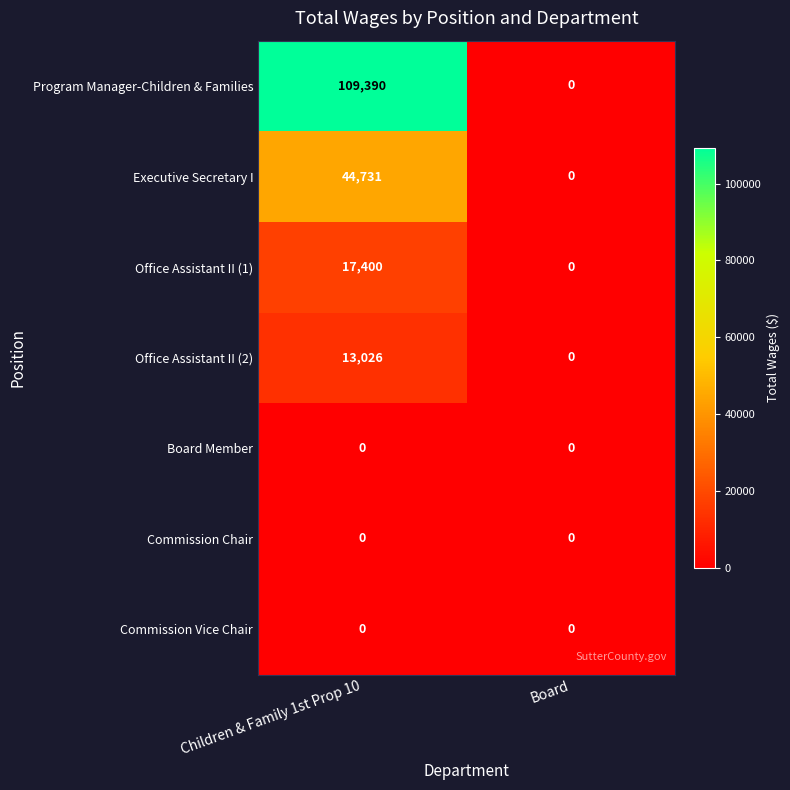

Reading left to right, what are all the values shown in this chart?

Program Manager-Children & Families: 109390	0
Executive Secretary I: 44731	0
Office Assistant II (1): 17400	0
Office Assistant II (2): 13026	0
Board Member: 0	0
Commission Chair: 0	0
Commission Vice Chair: 0	0